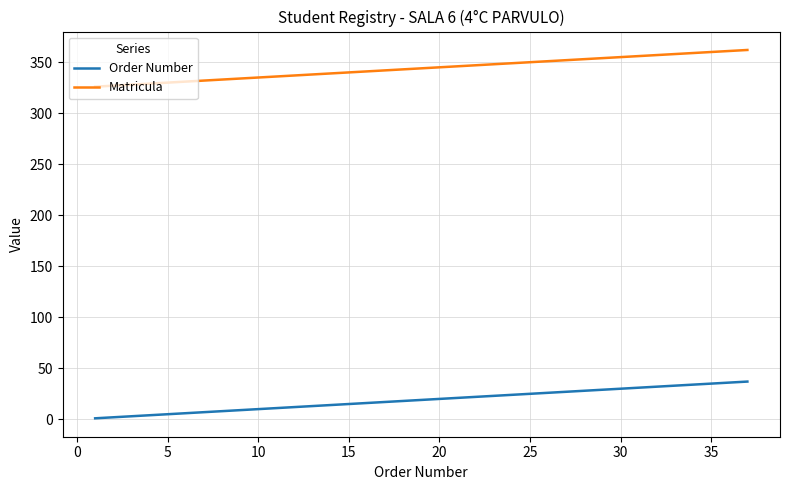

True or false: Order Number and Matricula cross at least once.

False